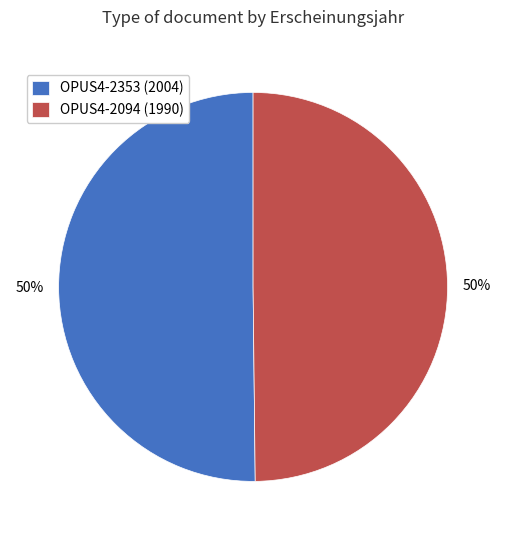

The OPUS4-2094 (1990) slice represents 50% of the pie. True or false?

True